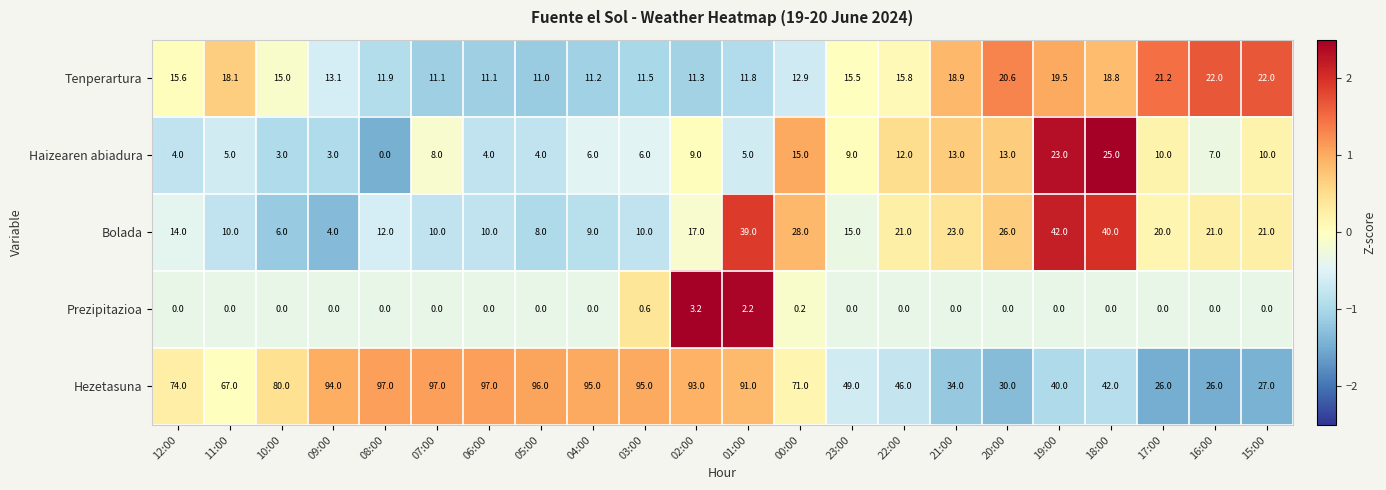

What is the minimum value for Tenperartura?

11.0